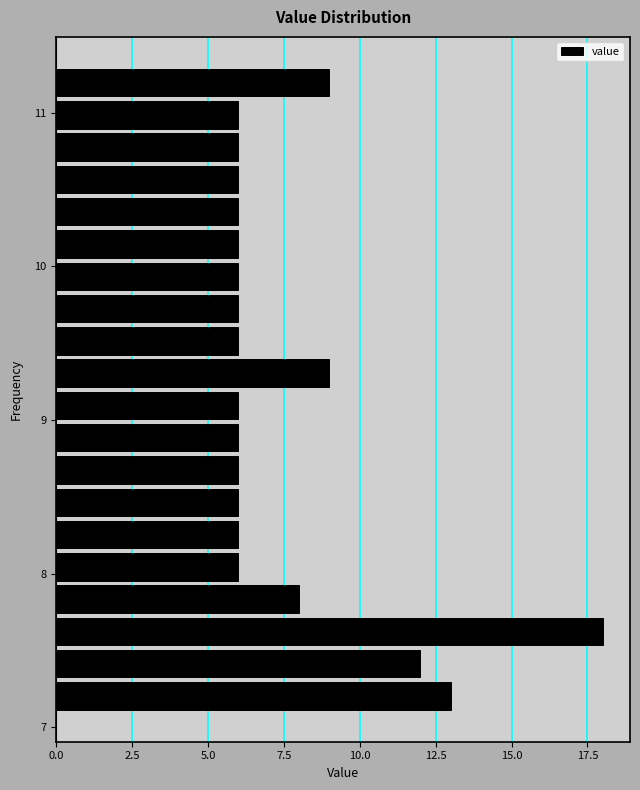

Around what value on the y-axis is the longest bar? Give the approximate position of its centre, as read against the axis.

7.6